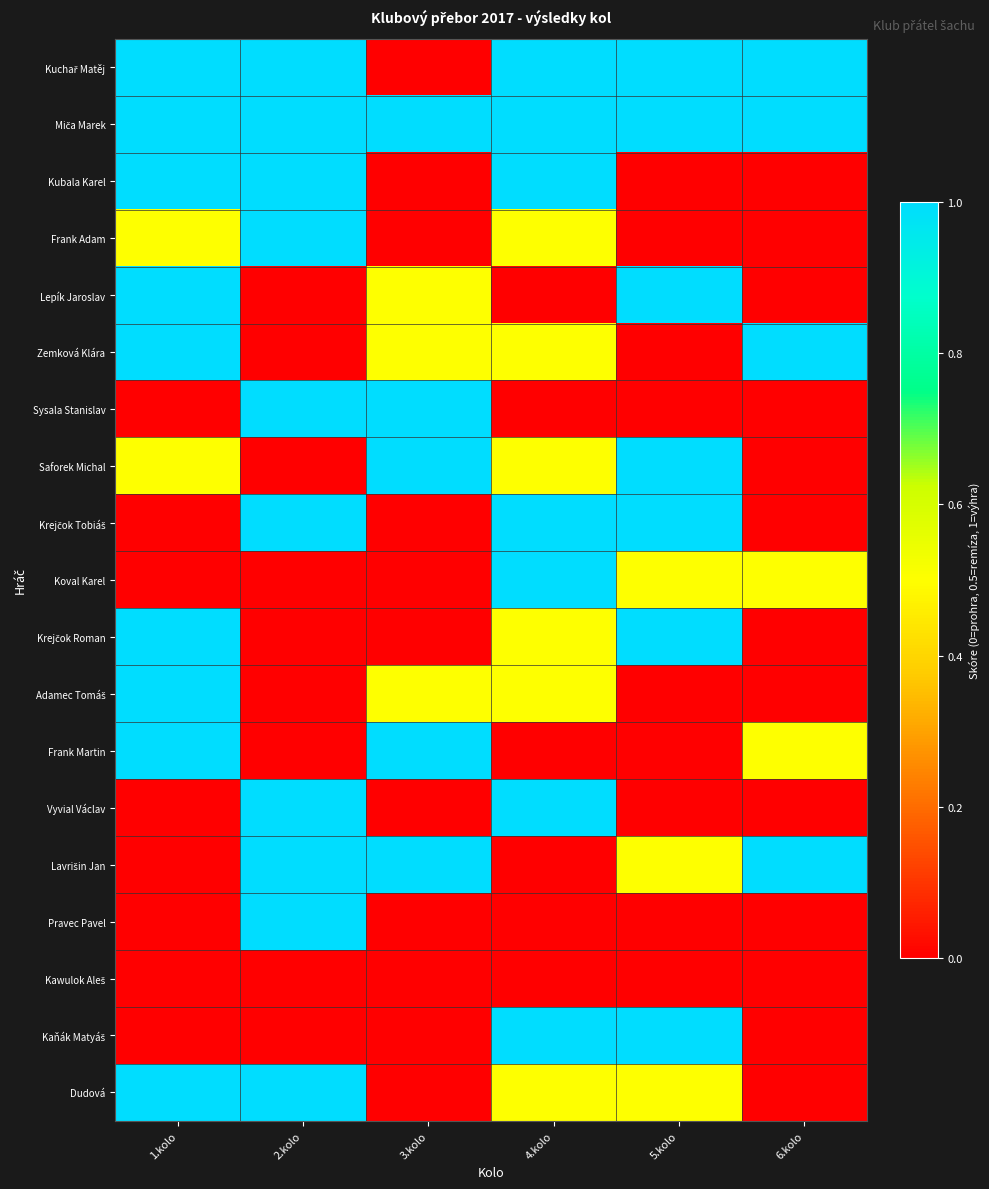

Which series changed the most between 1.kolo and 6.kolo?

Kubala Karel